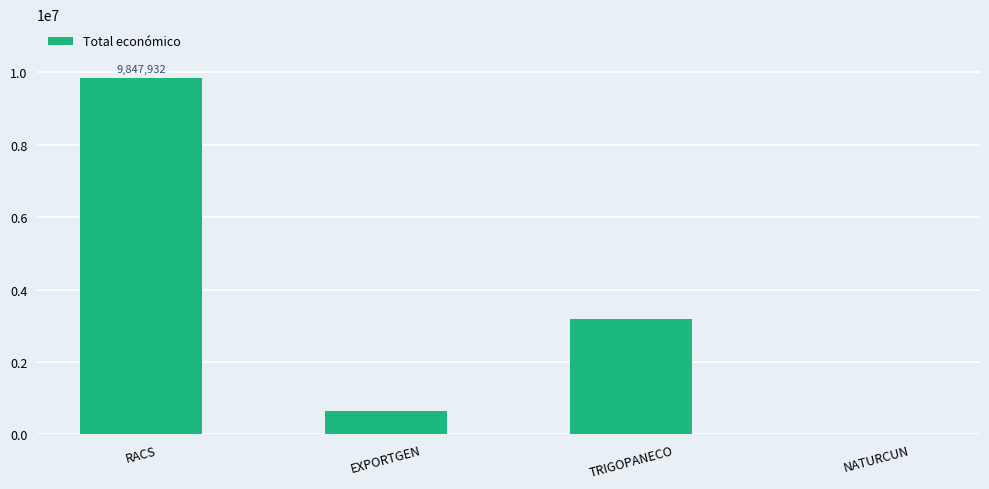

Reading left to right, extract all data points from this chart.

RACS=9847932	EXPORTGEN=644817	TRIGOPANECO=3178596	NATURCUN=19478